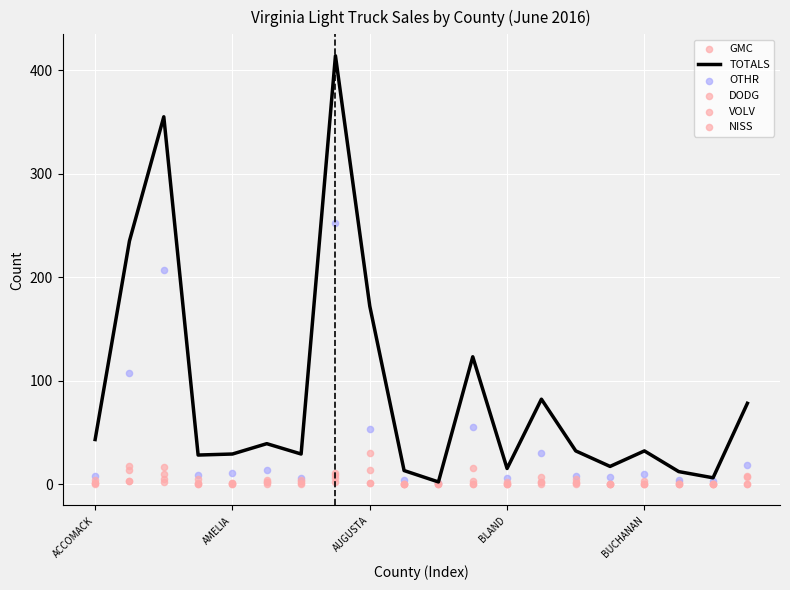

What is the highest value of the TOTALS series?

414